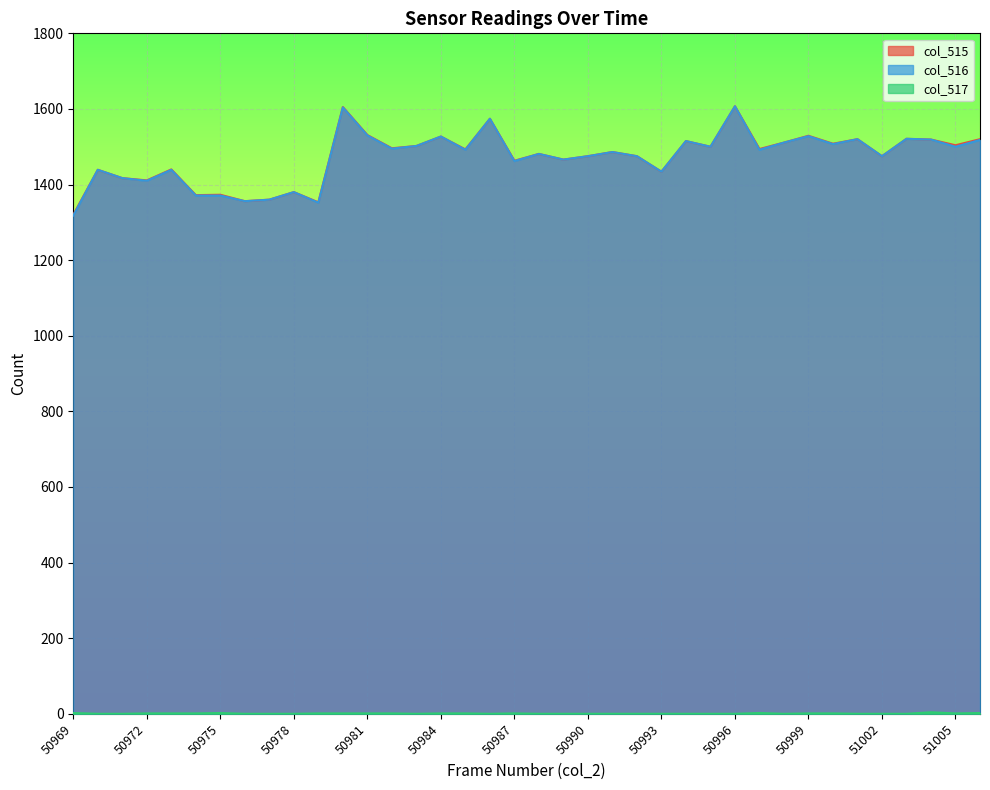

True or false: col_516 line and col_515 line cross at least once.

False